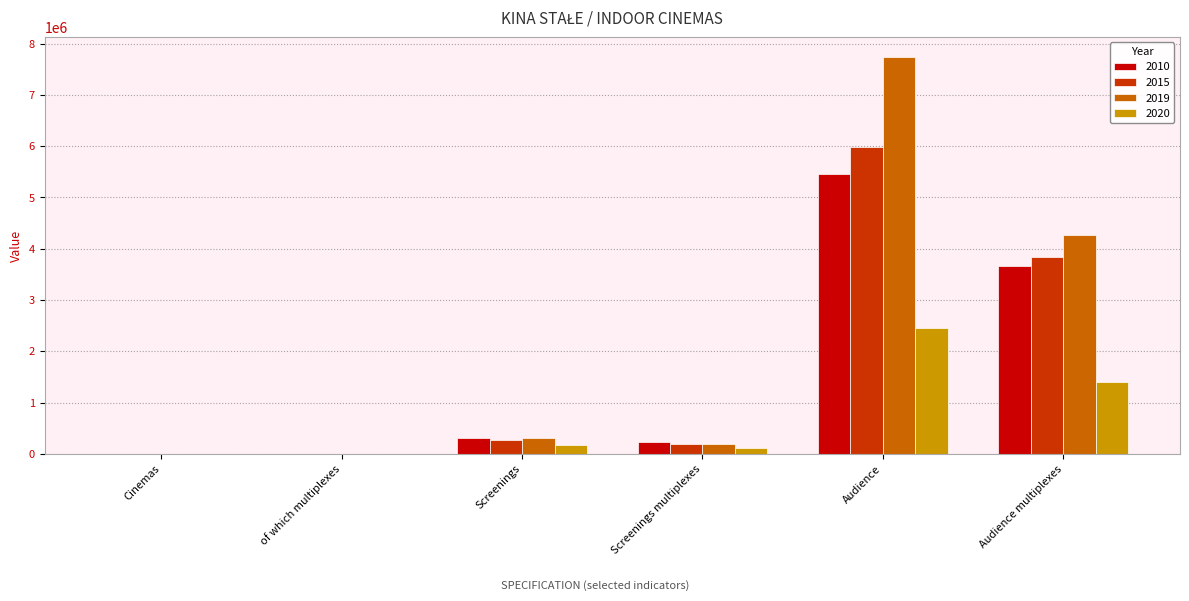

True or false: 2020 has a value of 1405973 at Audience multiplexes.

True